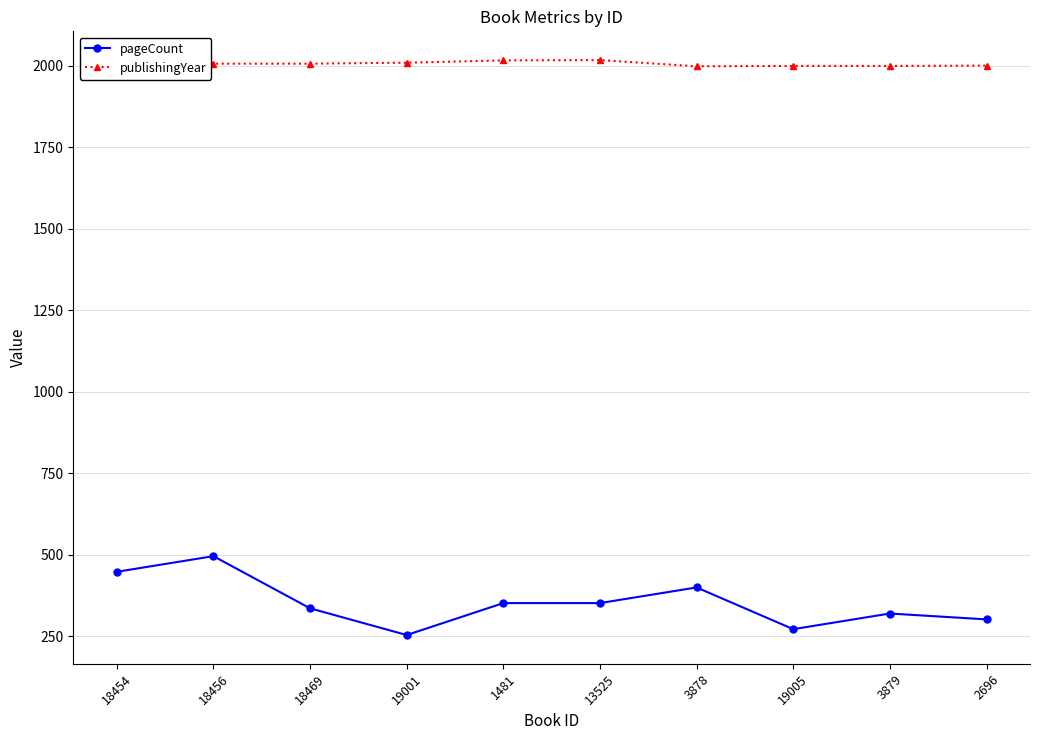

True or false: publishingYear has more than 0 points higher than both neighbors.

True